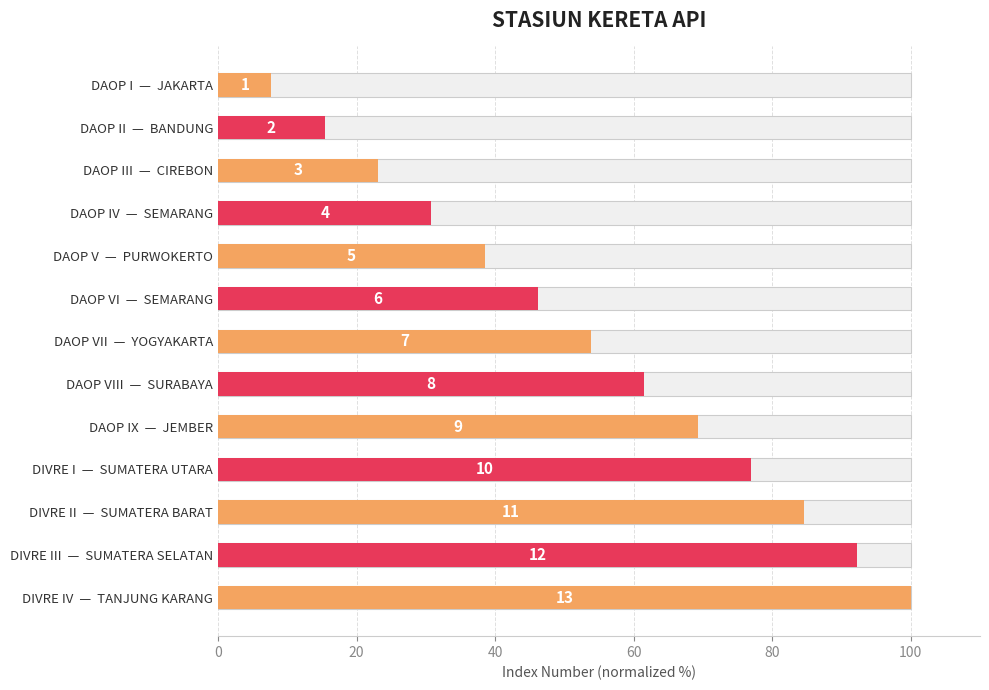

How many data points does each series have?

13